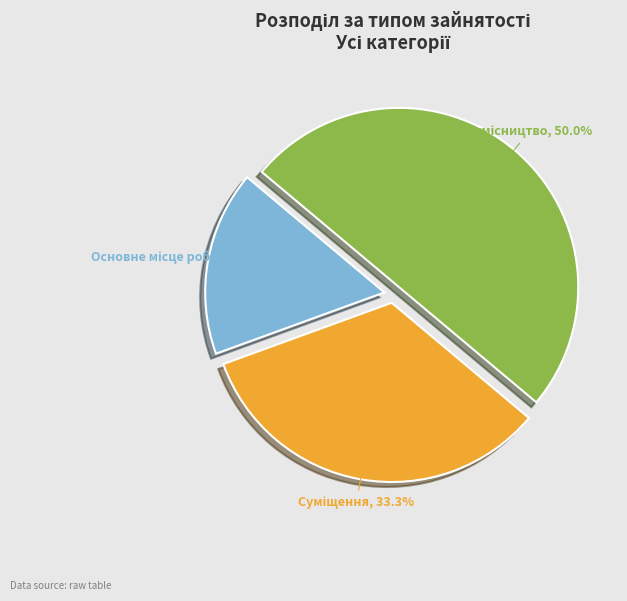

Does Сумісництво account for over 50% of the chart?

No